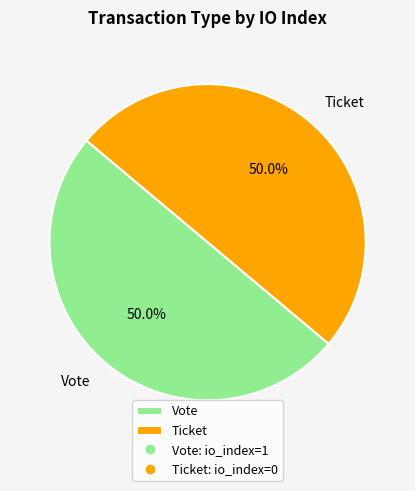

What is the ratio of the value at Ticket to the value at Vote?

1.0